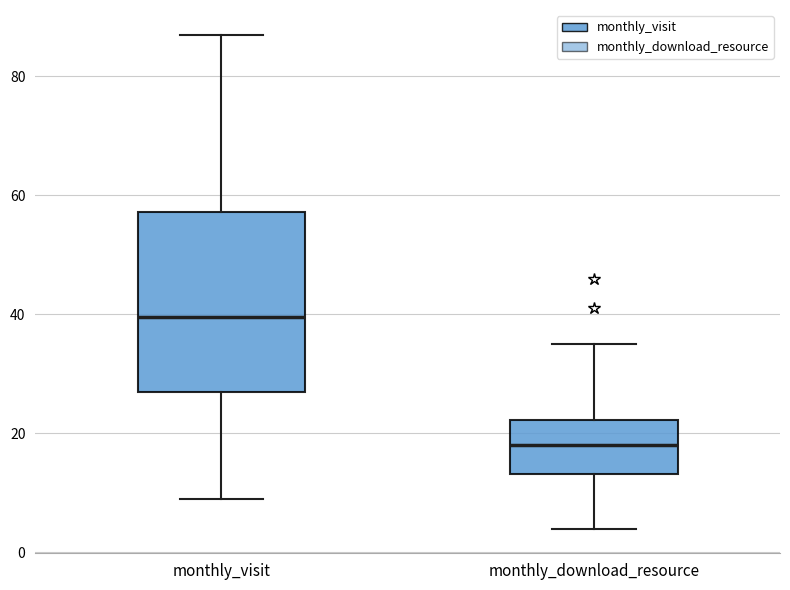

Comparing the boxes themselves (not the whiskers), which one is the tallest?

monthly_visit